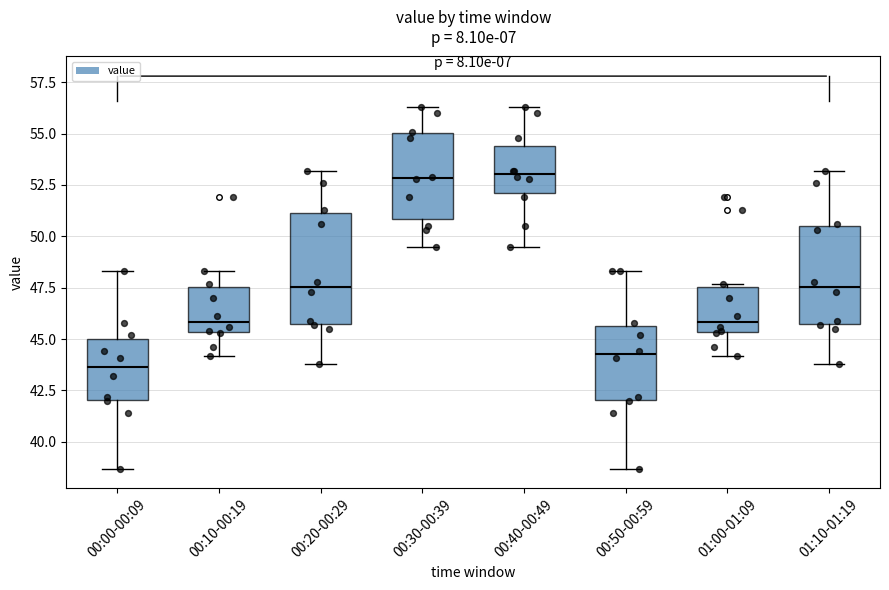

Reading left to right, transcribe this box plot: for each box, give where its median line is, the range the box spans, and where its two whiskers end, as read against the y-axis. The values are not printed on the chart, so give them approximately, as read against the axis.

00:00-00:09: median 43.5, box 42.0 to 45.0, whiskers 38.5 to 48.5
00:10-00:19: median 46.0, box 45.5 to 47.5, whiskers 44.0 to 48.5
00:20-00:29: median 47.5, box 46.0 to 51.0, whiskers 44.0 to 53.0
00:30-00:39: median 53.0, box 51.0 to 55.0, whiskers 49.5 to 56.5
00:40-00:49: median 53.0, box 52.0 to 54.5, whiskers 49.5 to 56.5
00:50-00:59: median 44.5, box 42.0 to 45.5, whiskers 38.5 to 48.5
01:00-01:09: median 46.0, box 45.5 to 47.5, whiskers 44.0 to 47.5 (just above the box's upper edge)
01:10-01:19: median 47.5, box 46.0 to 50.5, whiskers 44.0 to 53.0